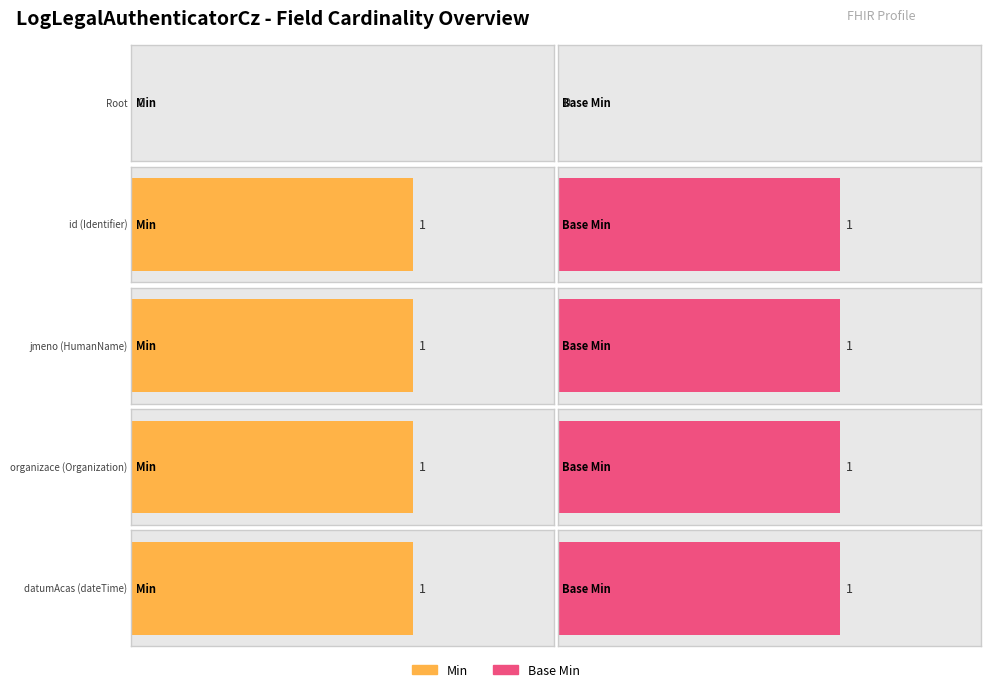

Count the number of categories in the chart.

5